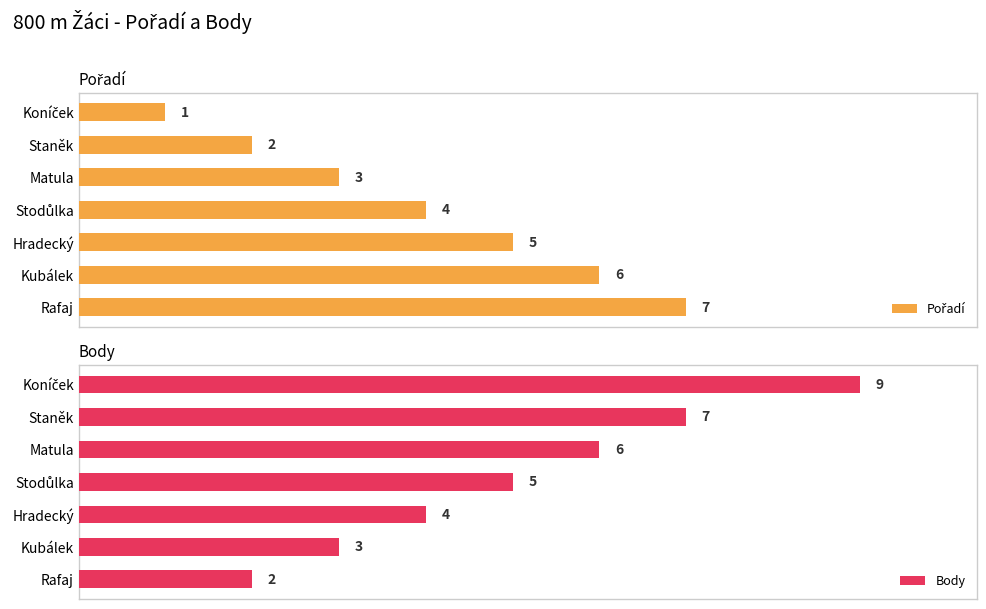

What is the approximate value of Pořadí at Stodůlka?

4